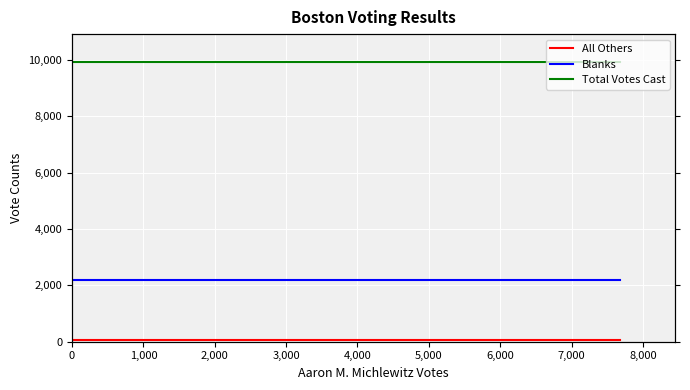

Is this an area chart (filled region under the line)?

No